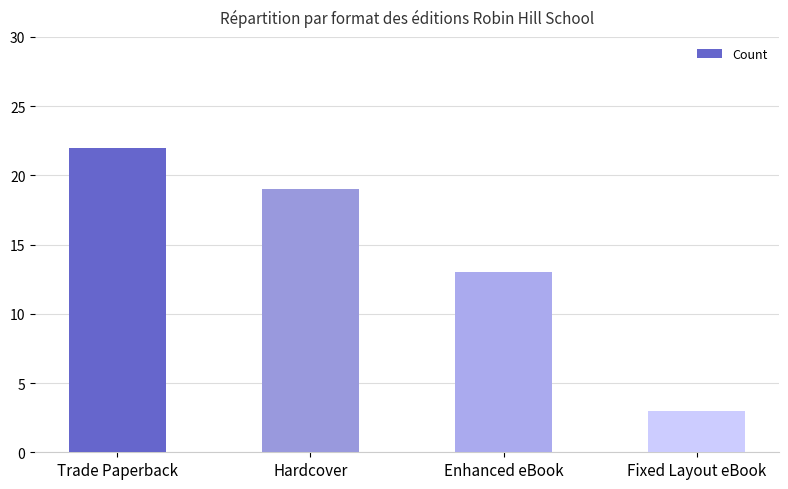

What is the label of the 2nd bar from the left?

Hardcover